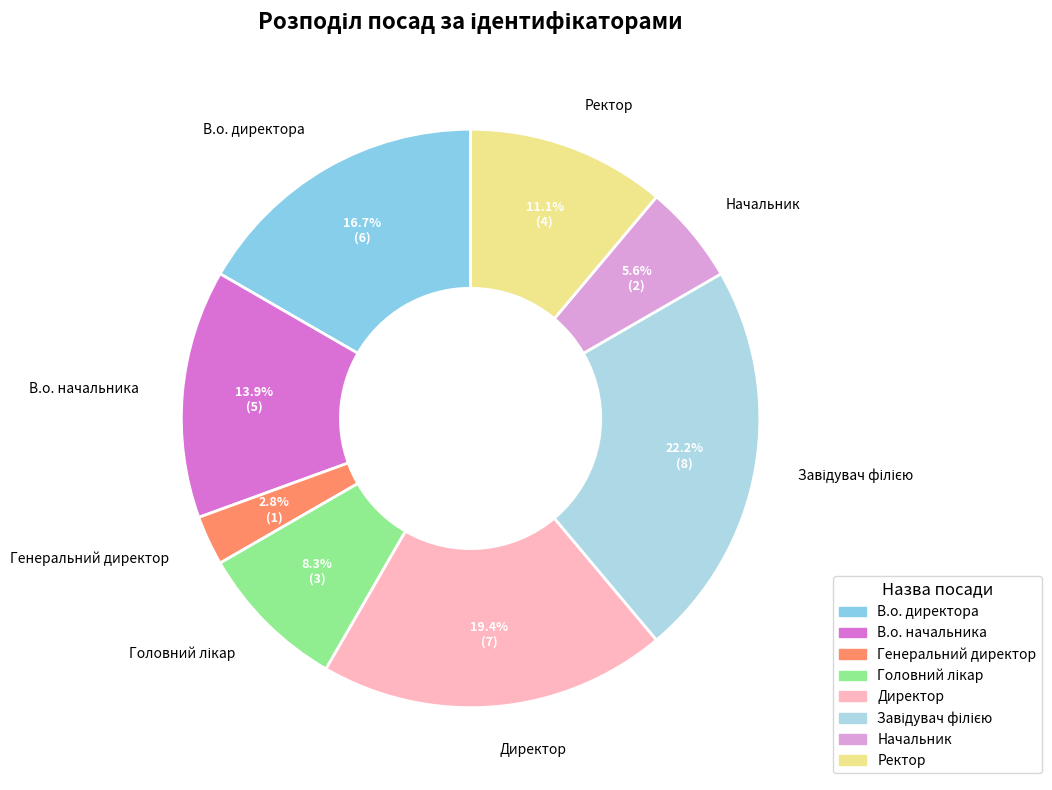

What is the smallest slice in the pie chart?

Генеральний директор